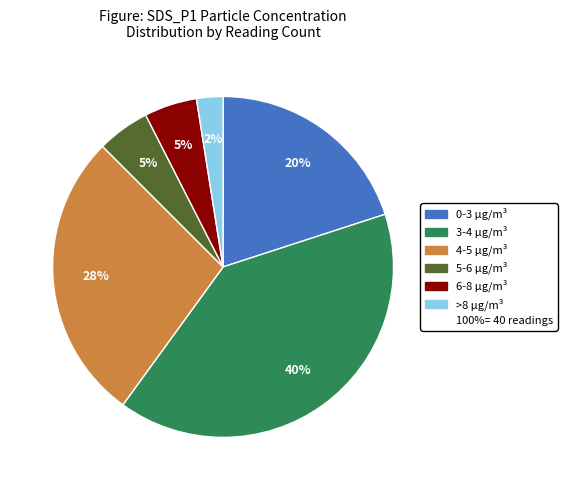

Does any single category account for the majority?

No